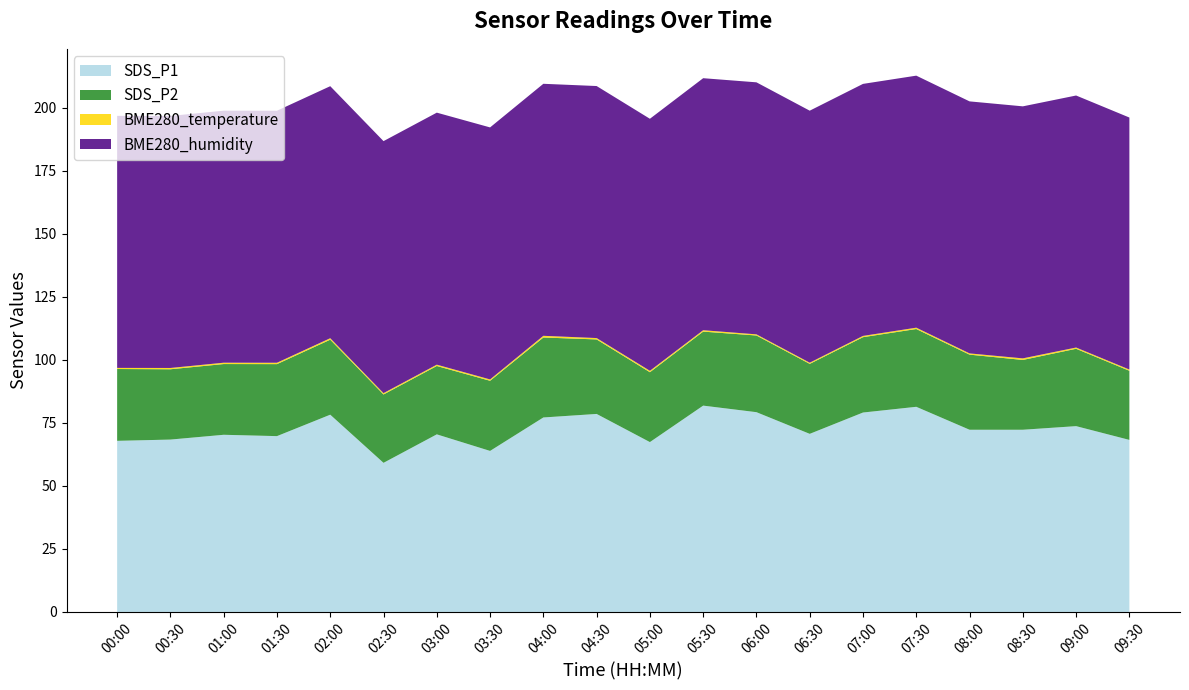

Reading left to right, what are all the values shown in this chart?

SDS_P1: 67.9	68.4	70.3	69.8	78.3	59.2	70.5	63.9	77.2	78.6	67.4	81.9	79.3	70.7	79.1	81.4	72.3	72.3	73.7	68.3
SDS_P2: 28.5	27.9	28.1	28.6	29.8	27.1	27.1	27.8	31.7	29.6	27.7	29.4	30.4	27.8	29.9	30.9	29.8	27.7	30.7	27.4
BME280_temperature: 0.4	0.5	0.5	0.5	0.6	0.5	0.5	0.5	0.7	0.5	0.6	0.6	0.5	0.5	0.5	0.5	0.5	0.6	0.5	0.5
BME280_humidity: 100.0	100.0	100.0	100.0	100.0	100.0	100.0	100.0	100.0	100.0	100.0	100.0	100.0	100.0	100.0	100.0	100.0	100.0	100.0	100.0